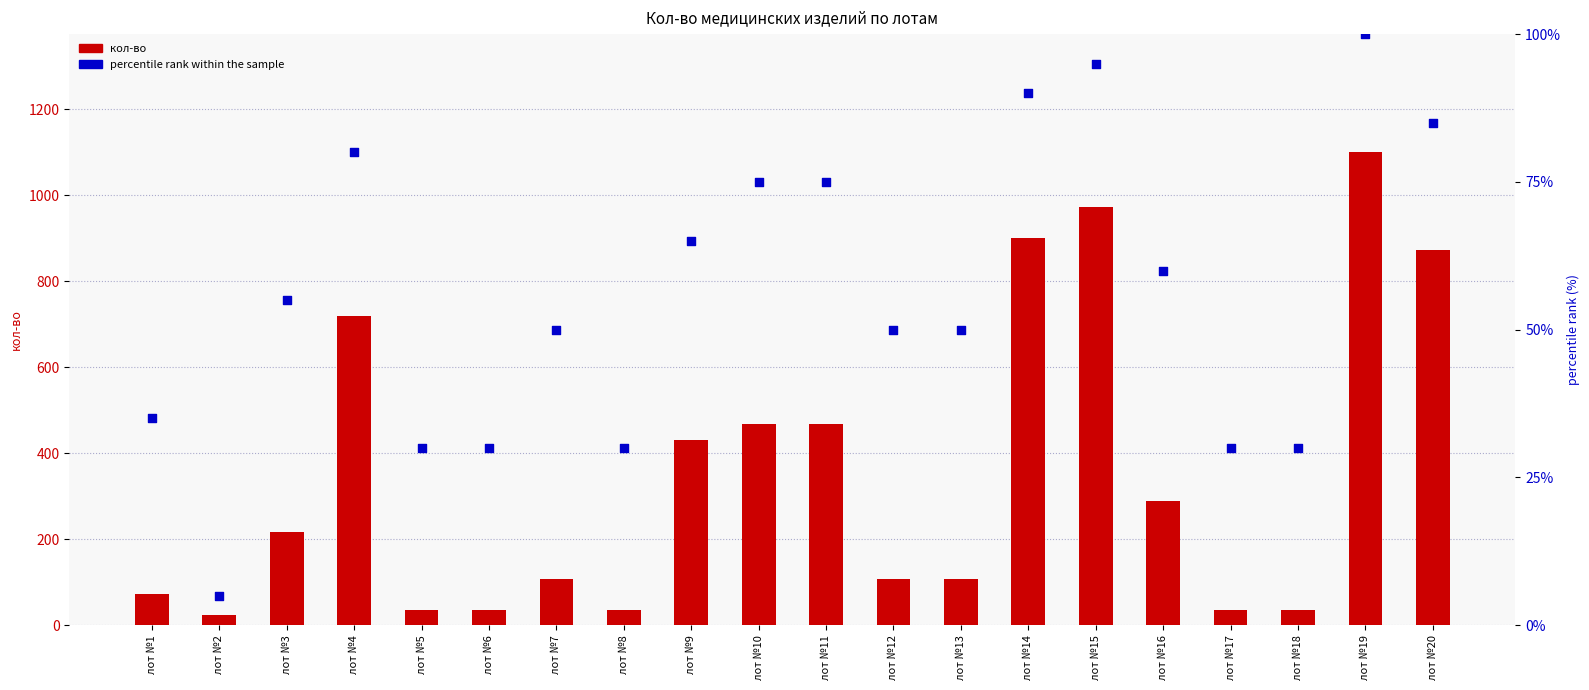

What is the total value across all series at лот №17?

66.0